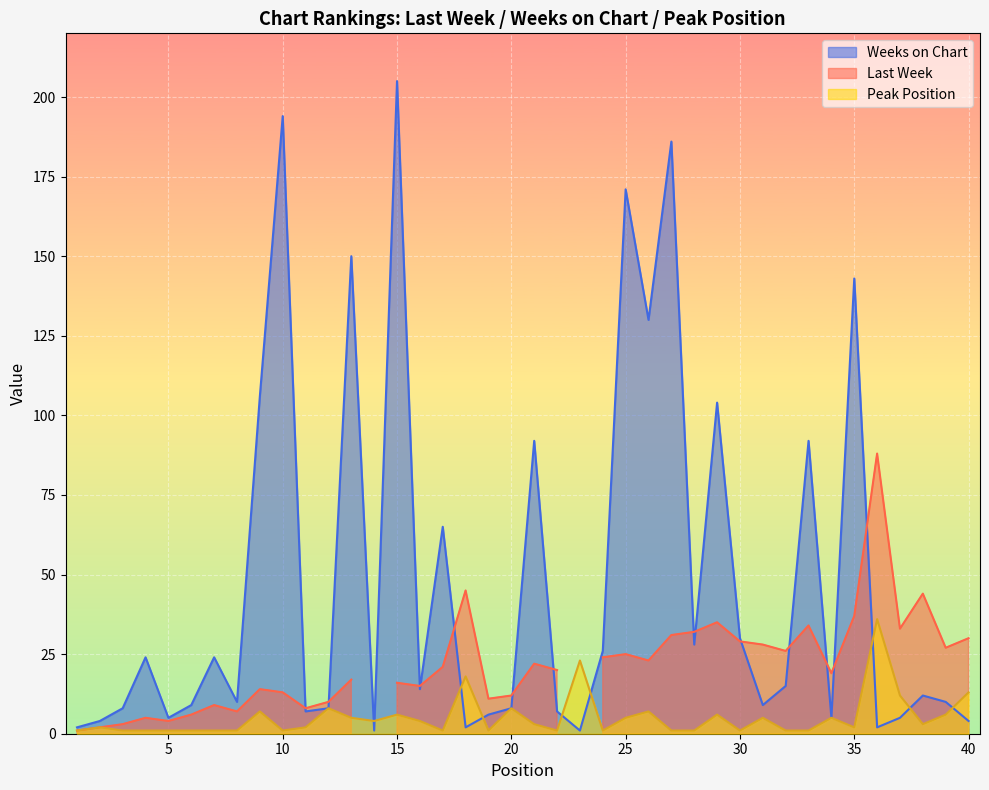

At which category does Weeks on Chart reach its first local peak?

4